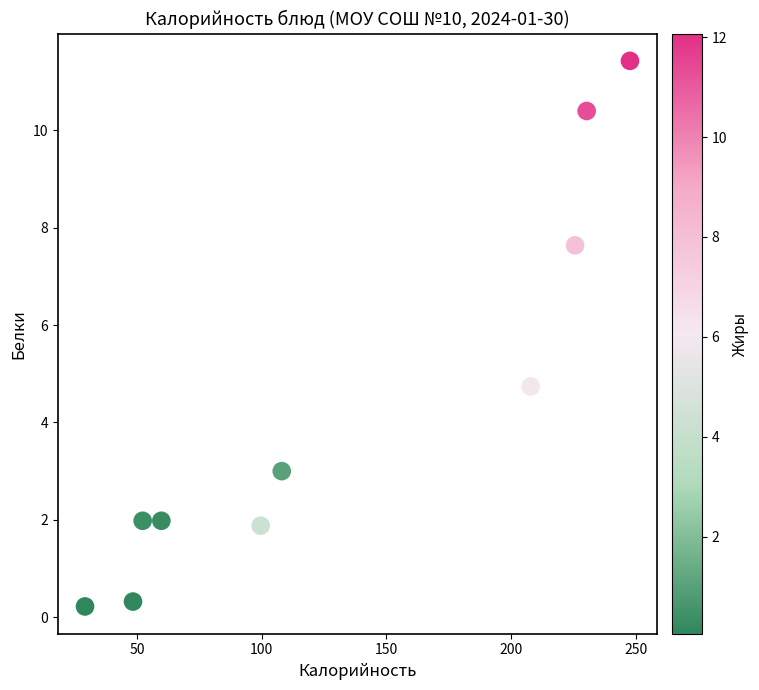

What Y value in the scatter plot is closest to 5?

4.7